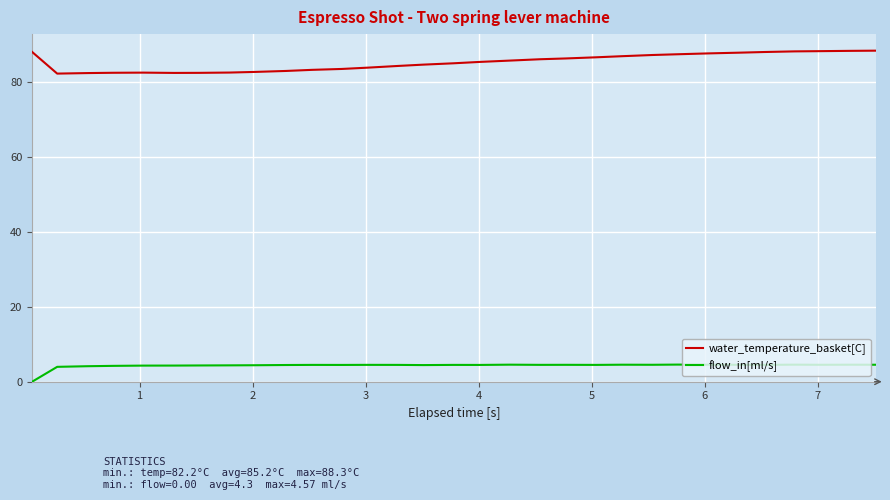

What is the difference between the maximum and minimum values in the flow_in[ml/s] series?

4.6